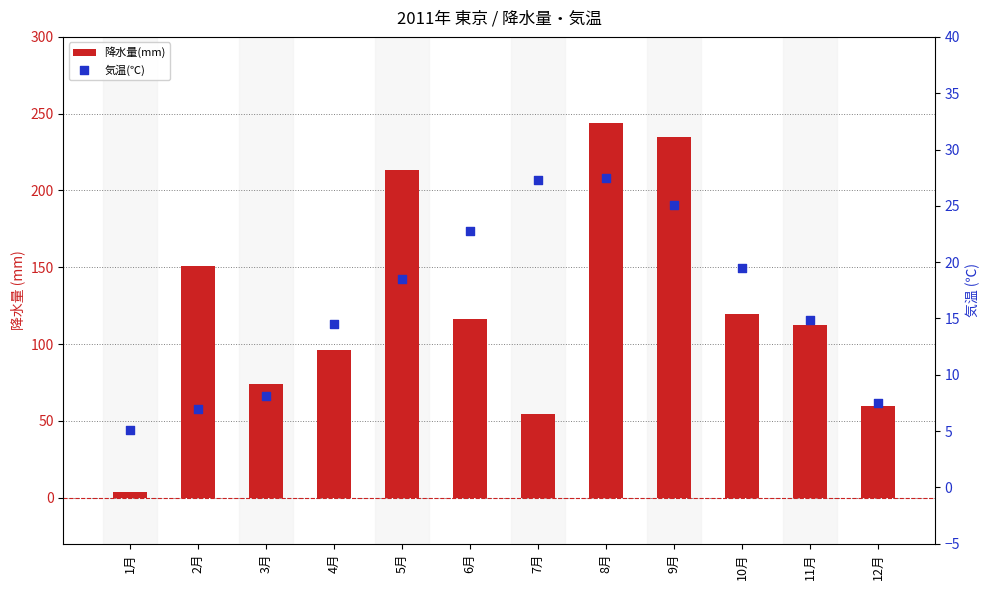

Which series has the largest total across all categories?

降水量(mm)